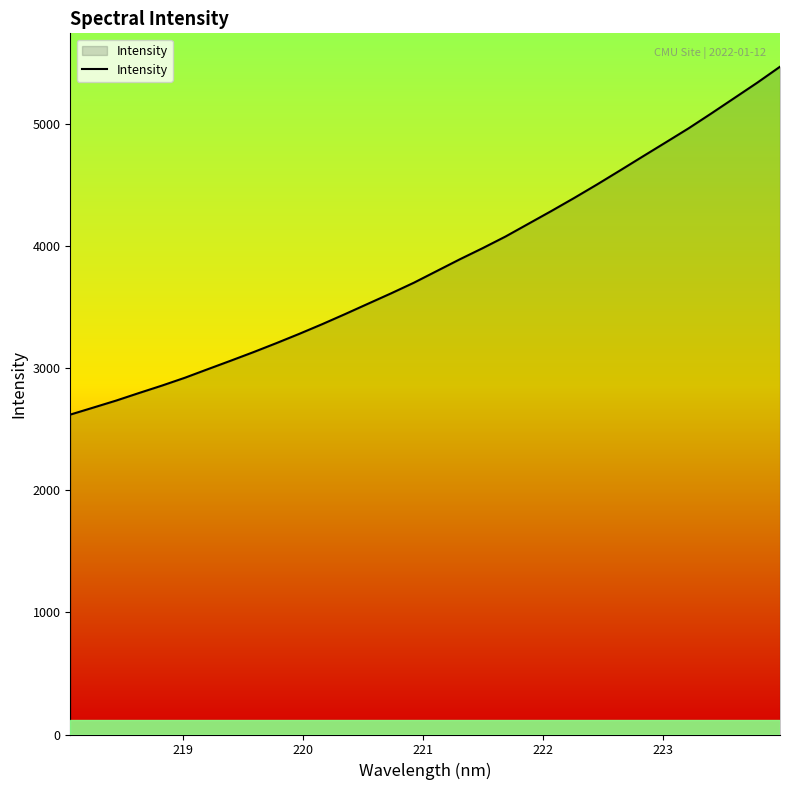

What is the difference between the maximum and minimum values?

2849.0